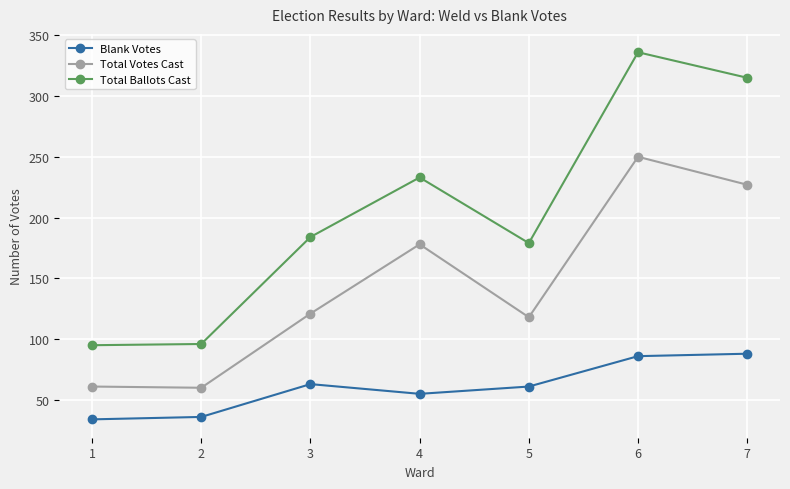

What is the sum of the Total Ballots Cast values at 7 and 5?

494